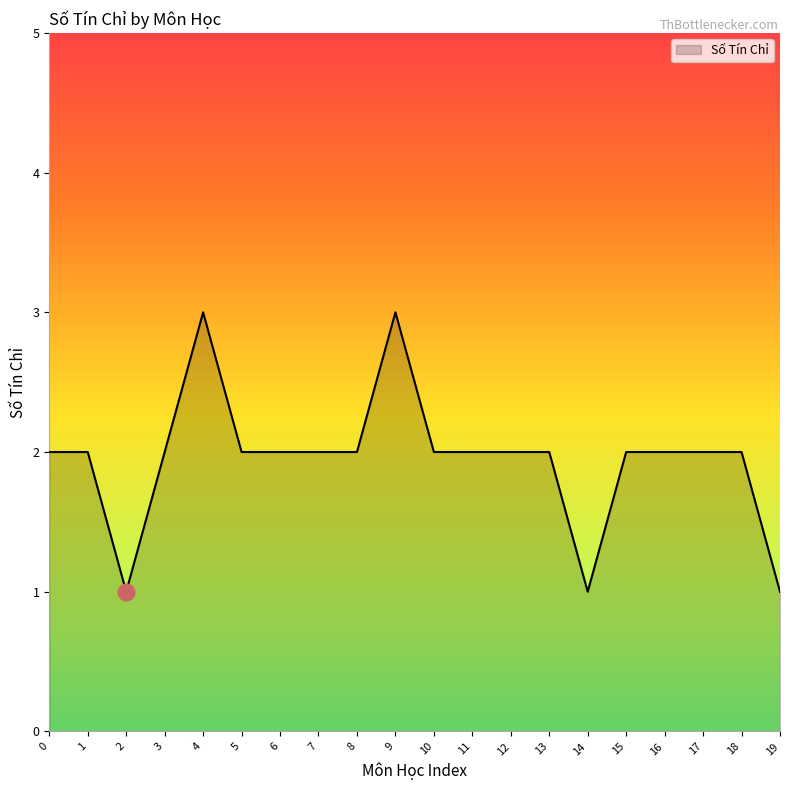

What is the maximum value shown in the chart?

3